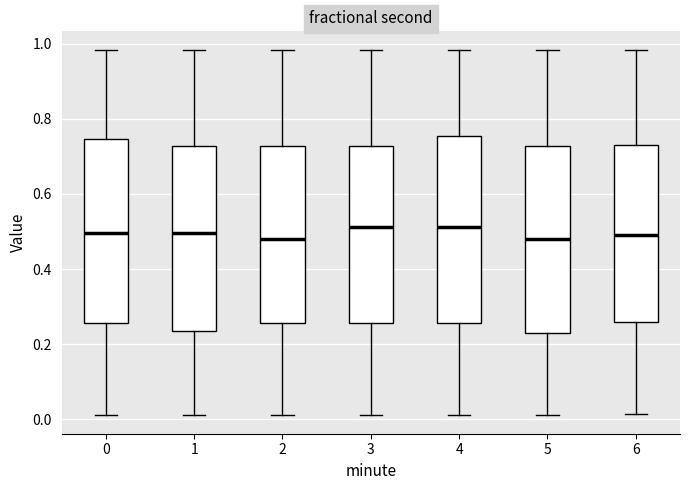

Reading left to right, read every box against the y-axis: the position of its median line, the range the box covers, and the ends of its whiskers. The values are not printed on the chart, so give them approximately, as read against the axis.

0: median 0.50, box 0.26 to 0.74, whiskers 0.00 to 0.98
1: median 0.50, box 0.24 to 0.72, whiskers 0.00 to 0.98
2: median 0.48, box 0.26 to 0.72, whiskers 0.00 to 0.98
3: median 0.52, box 0.26 to 0.72, whiskers 0.00 to 0.98
4: median 0.52, box 0.26 to 0.76, whiskers 0.00 to 0.98
5: median 0.48, box 0.22 to 0.72, whiskers 0.00 to 0.98
6: median 0.50, box 0.26 to 0.74, whiskers 0.02 to 0.98